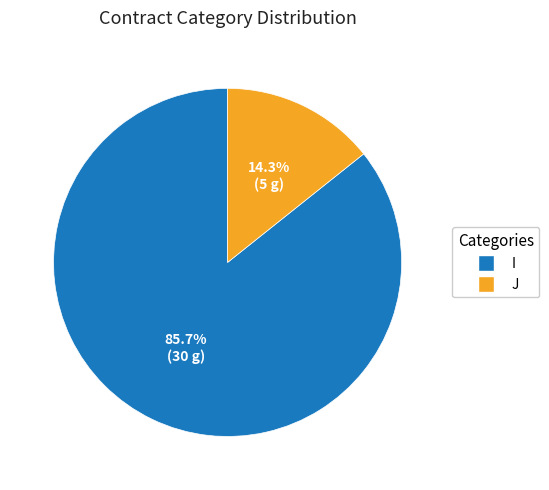

Between I and J, which is larger?

I